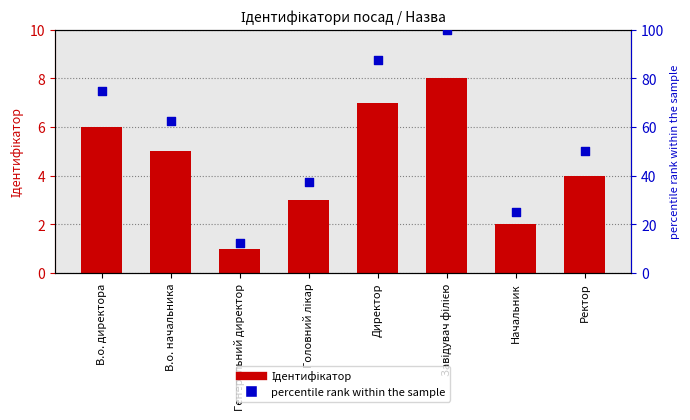

Which series contains the highest Y value?

percentile rank within the sample